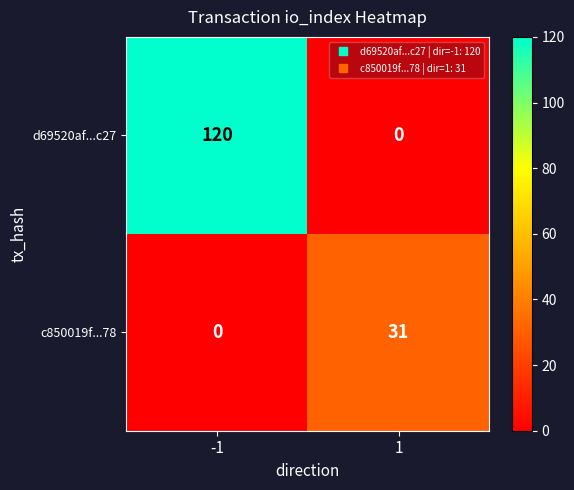

At which category is the sum across all series the highest?

-1